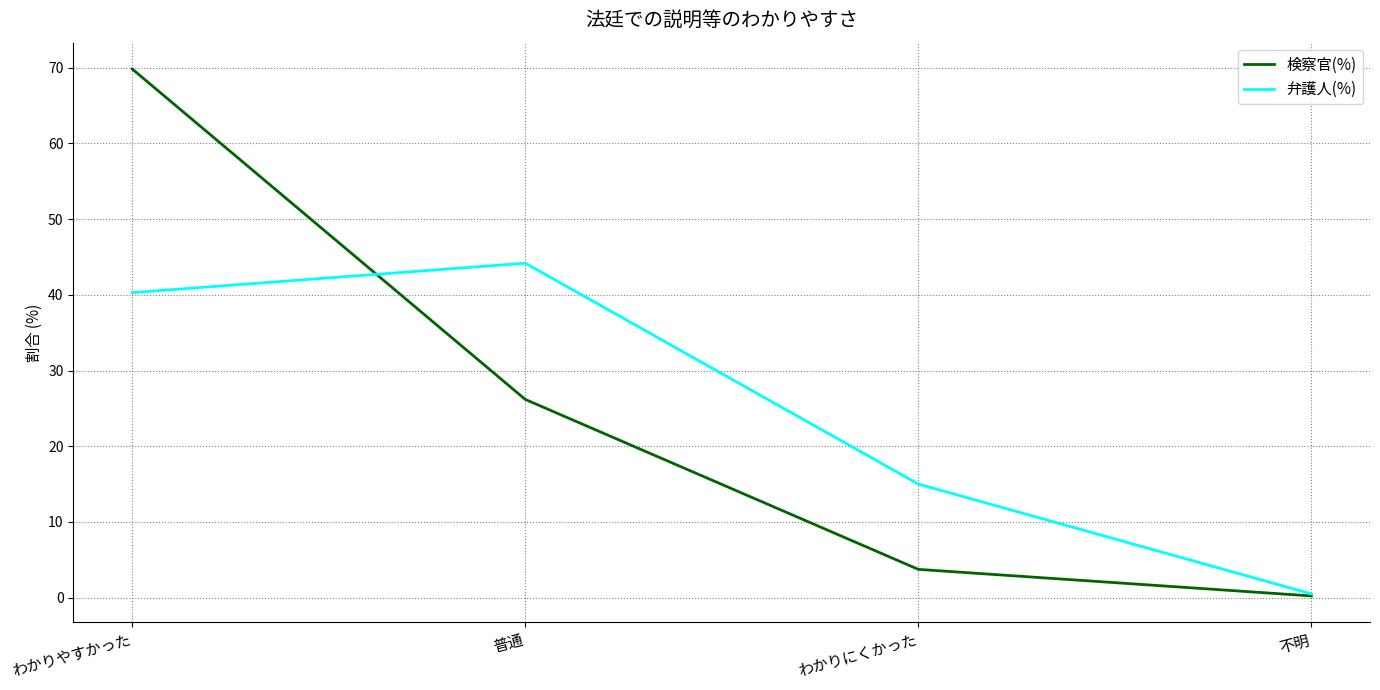

How many values in the 検察官(%) series are below 26?

2